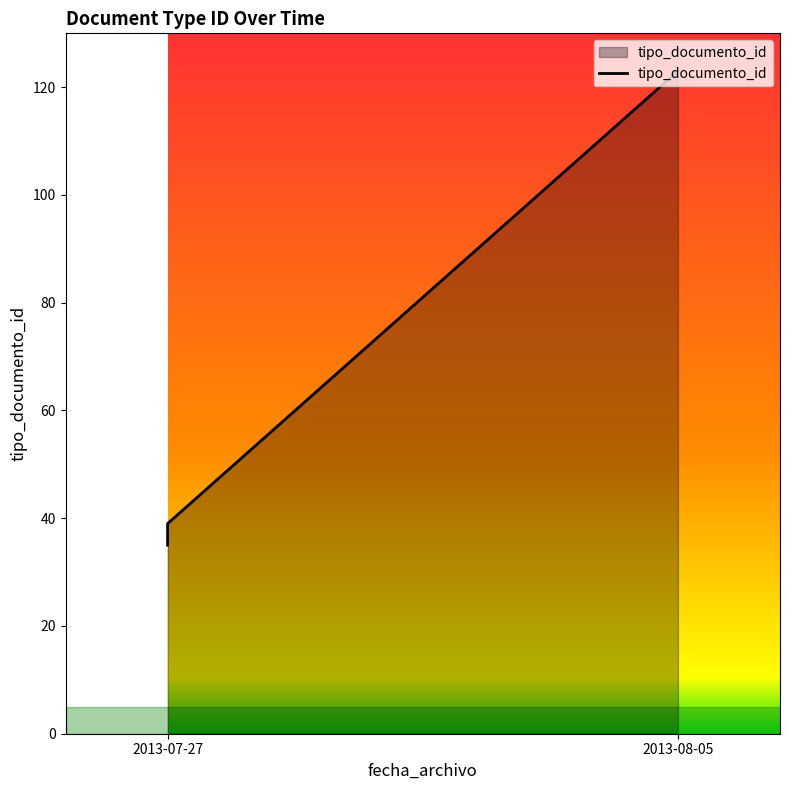

What is the difference between the maximum and second lowest values?

87